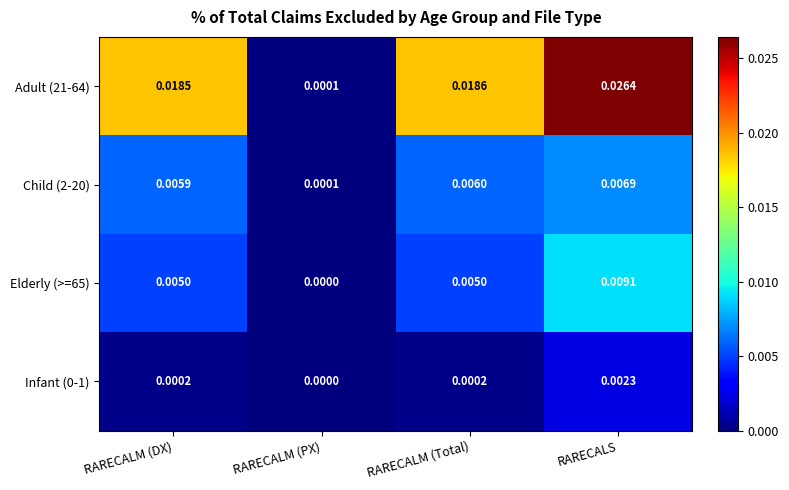

Which series has the largest total across all categories?

Adult (21-64)